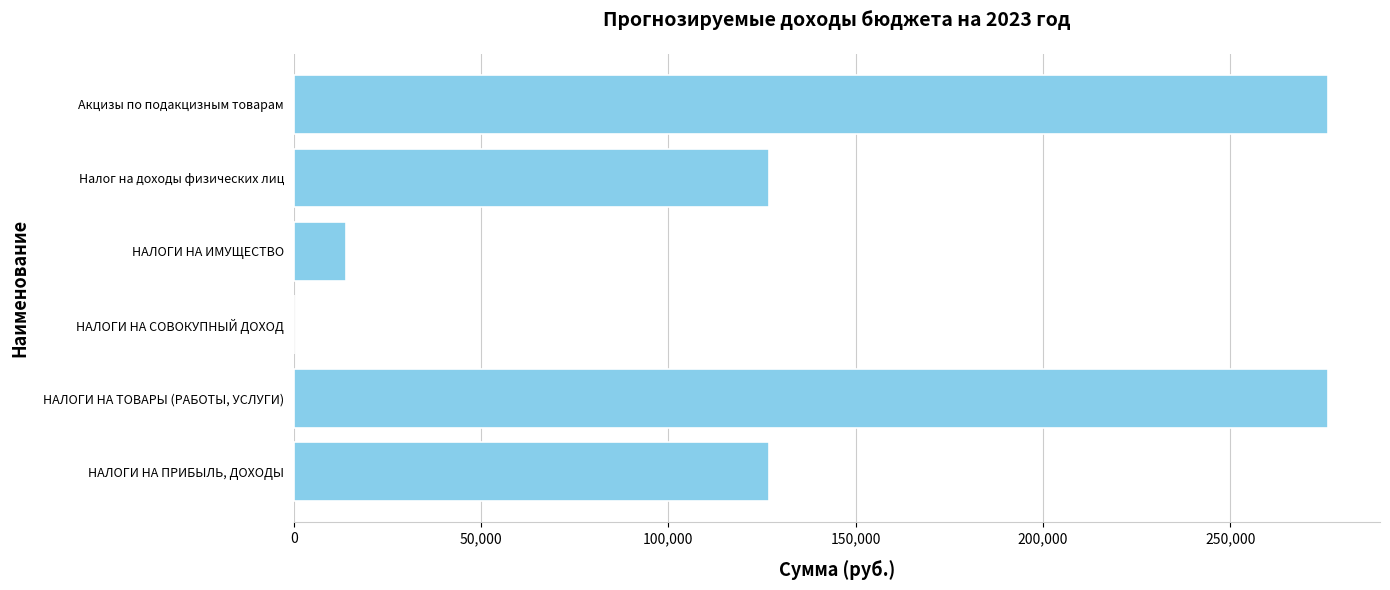

What is the sum of all values?

820400